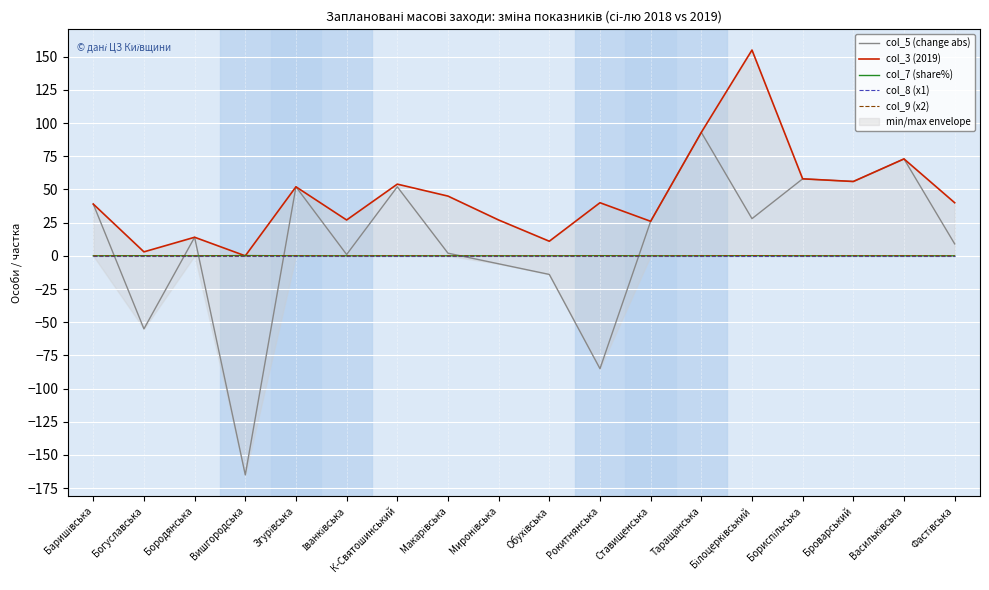

Does the chart display data point markers on the line(s)?

No